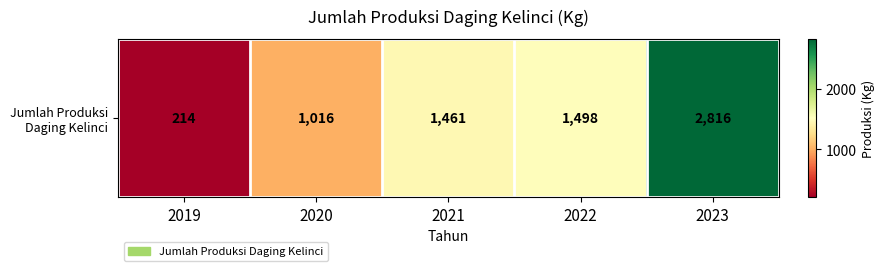

What is the difference between the second highest and second lowest values?

482